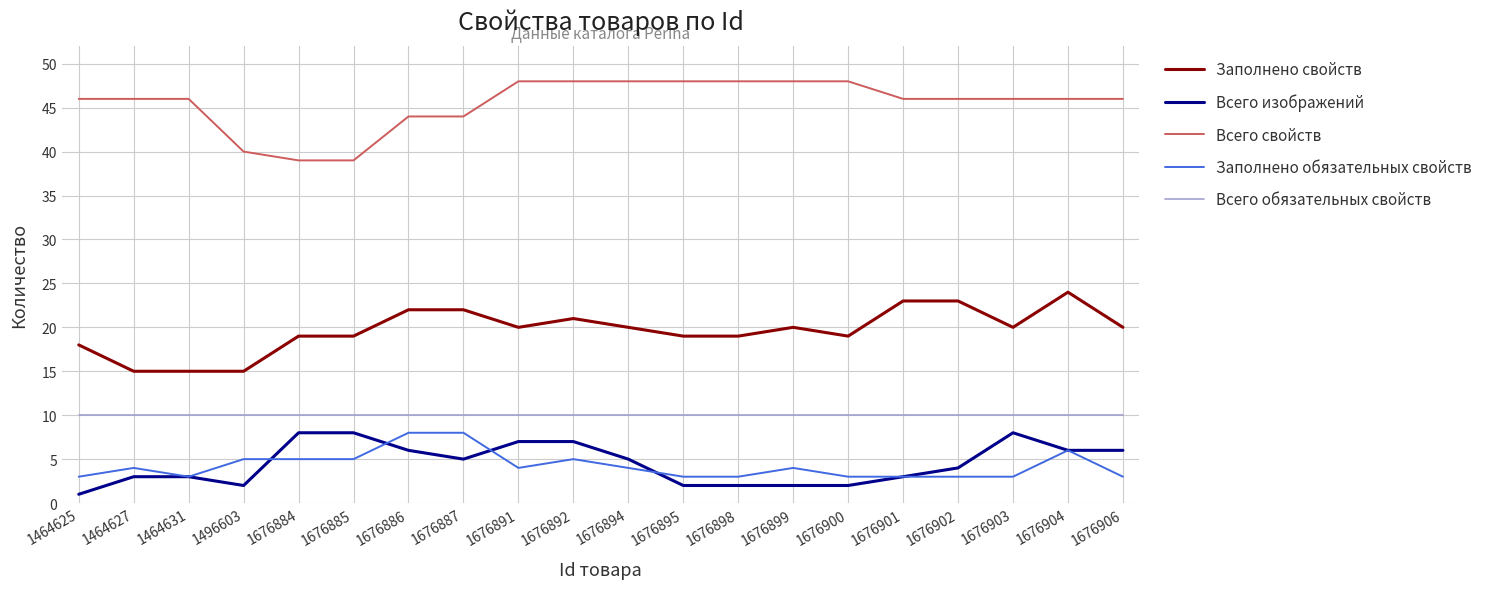

What is the sum of the Заполнено свойств values at 1676906 and 1676899?

40